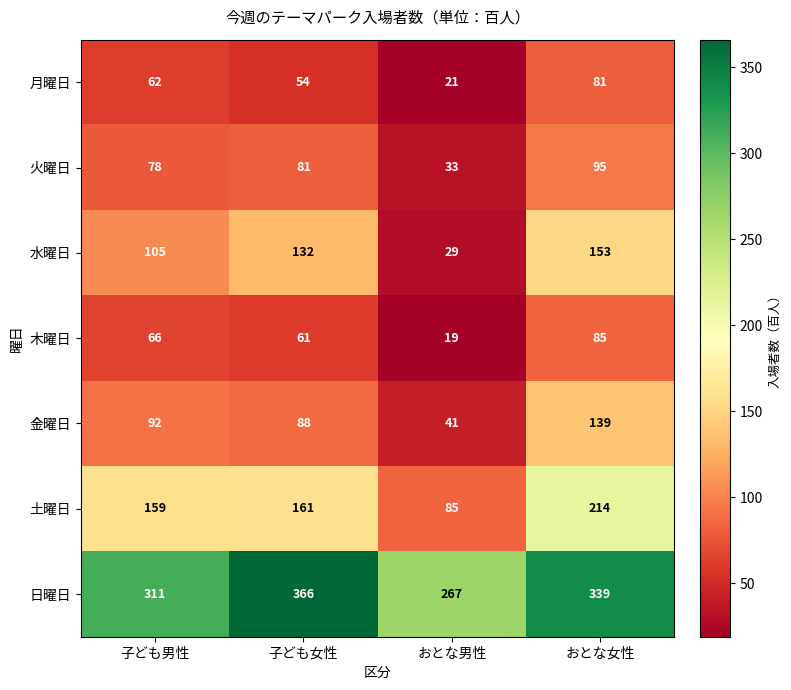

Where is 木曜日 nearest to the value 52?

子ども女性